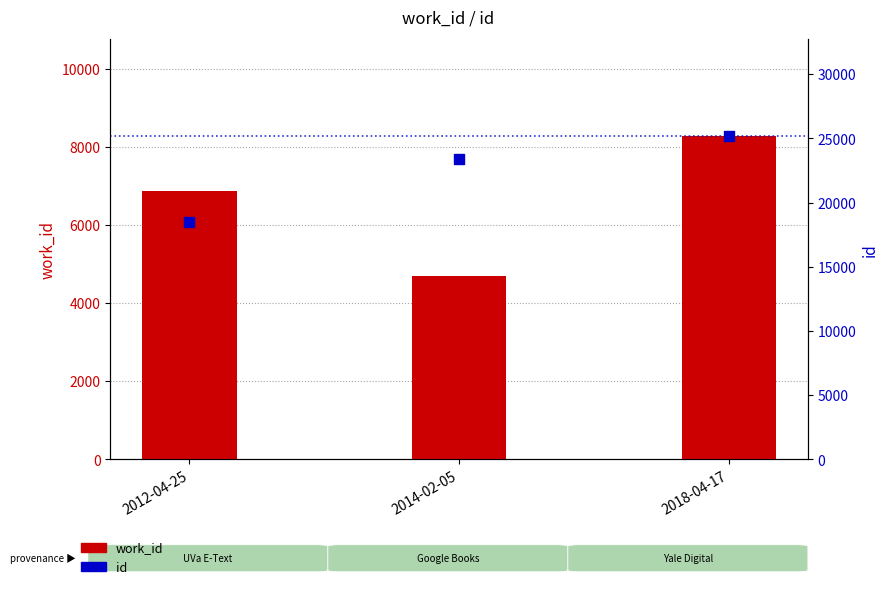

Which series contains the lowest Y value?

work_id